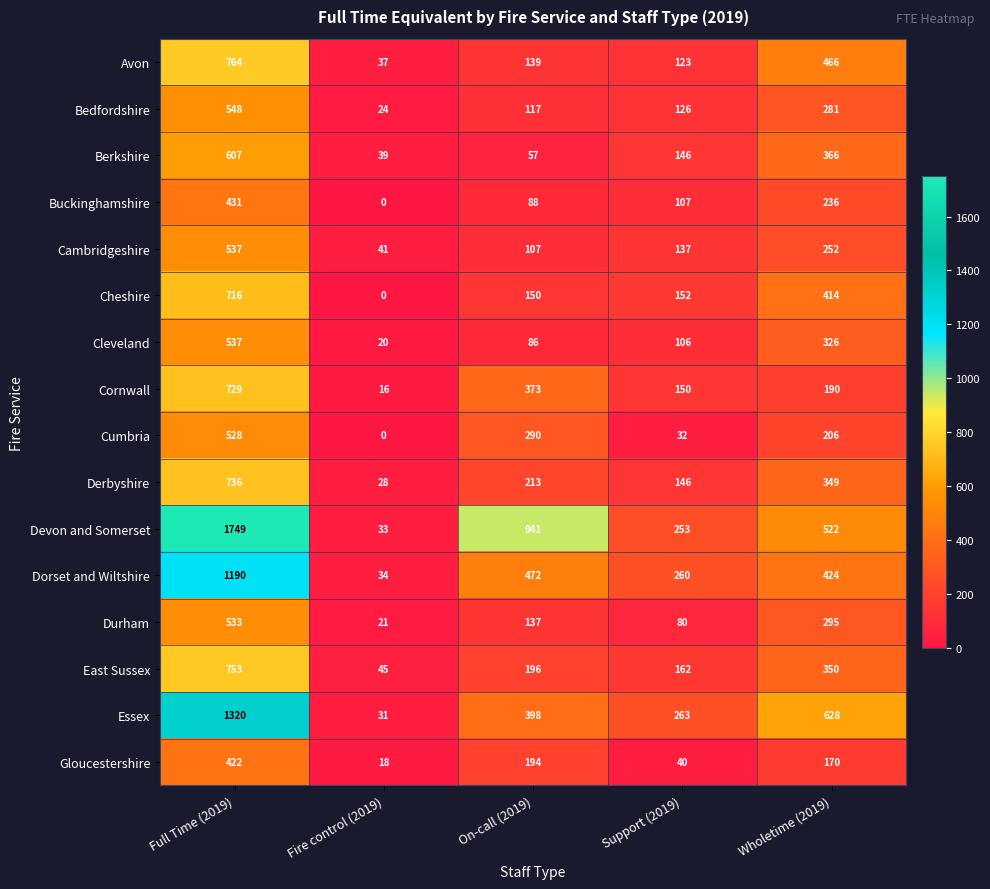

What is the average value of the East Sussex series?

301